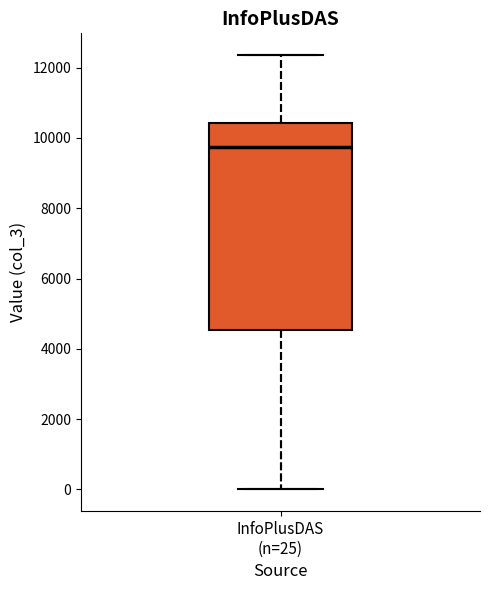

Read this box plot against the y-axis: the position of the median line, the range covered by the box, and the ends of both whiskers. The values are not printed on the chart, so give them approximately, as read against the axis.

median 9800, box 4600 to 10400, whiskers 0 to 12400